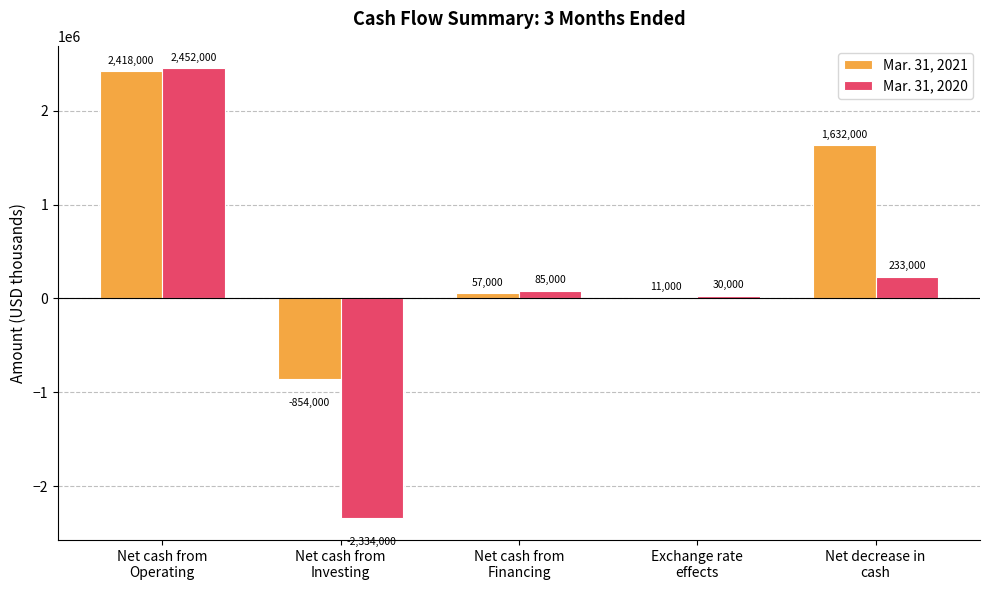

What is the maximum value for Mar. 31, 2021?

2418000